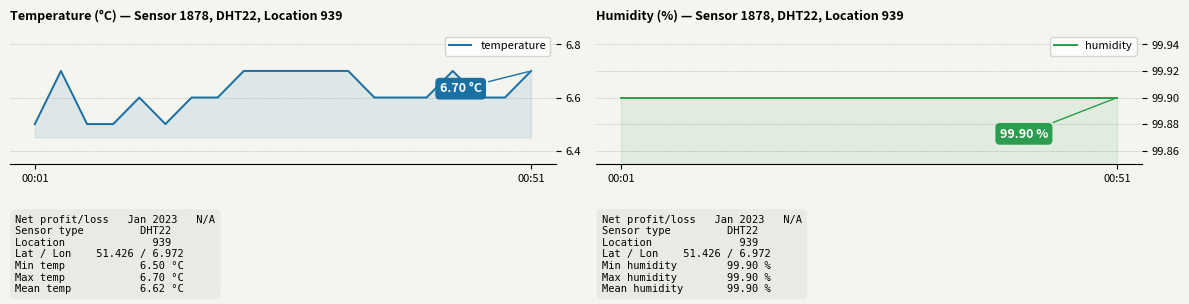

At how many categories does at least one series exceed 87?

20